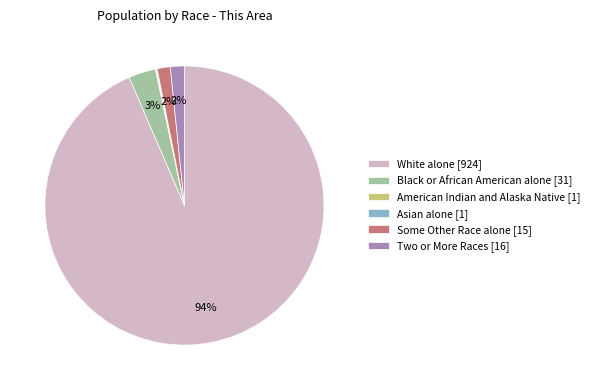

Is White alone [924] the majority of the pie?

Yes